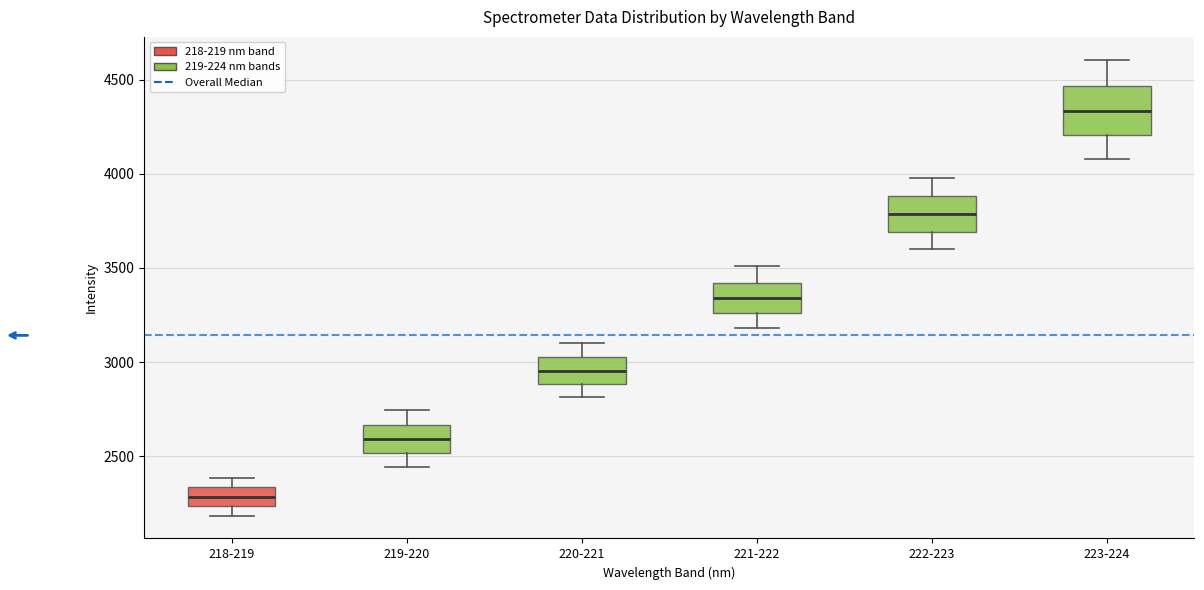

Reading left to right, transcribe this box plot: for each box, give where its median line is, the range the box spans, and where its two whiskers end, as read against the y-axis. The values are not printed on the chart, so give them approximately, as read against the axis.

218-219: median 2300, box 2250 to 2350, whiskers 2200 to 2400
219-220: median 2600, box 2500 to 2650, whiskers 2450 to 2750
220-221: median 2950, box 2900 to 3050, whiskers 2800 to 3100
221-222: median 3350, box 3250 to 3400, whiskers 3200 to 3500
222-223: median 3800, box 3700 to 3900, whiskers 3600 to 4000
223-224: median 4350, box 4200 to 4450, whiskers 4100 to 4600